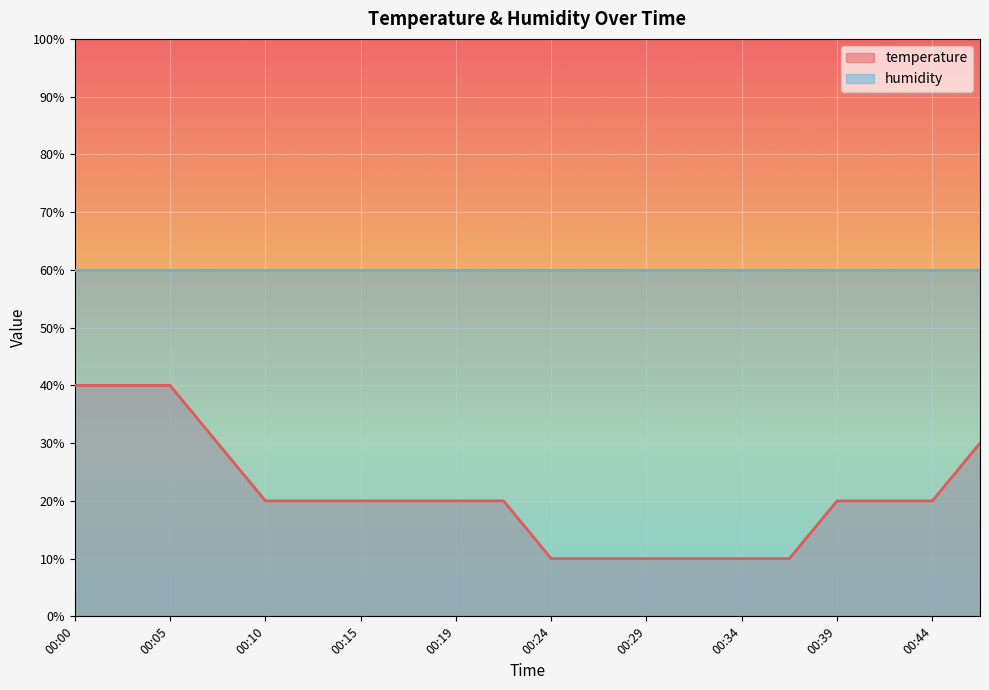

Reading left to right, transcribe all the data shown in this chart.

00:00=40.0	00:02=40.0	00:05=40.0	00:07=30.0	00:10=20.0	00:12=20.0	00:15=20.0	00:17=20.0	00:19=20.0	00:22=20.0	00:24=10.0	00:27=10.0	00:29=10.0	00:31=10.0	00:34=10.0	00:36=10.0	00:39=20.0	00:41=20.0	00:44=20.0	00:46=30.0